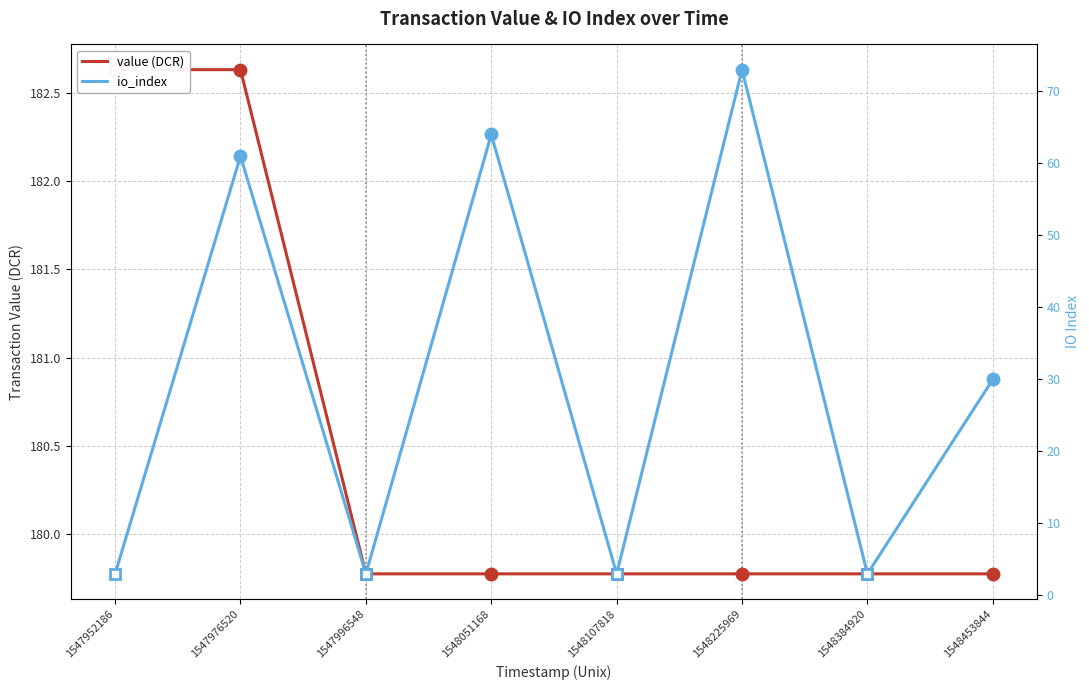

At which label does value (DCR) reach its minimum?

1547996548